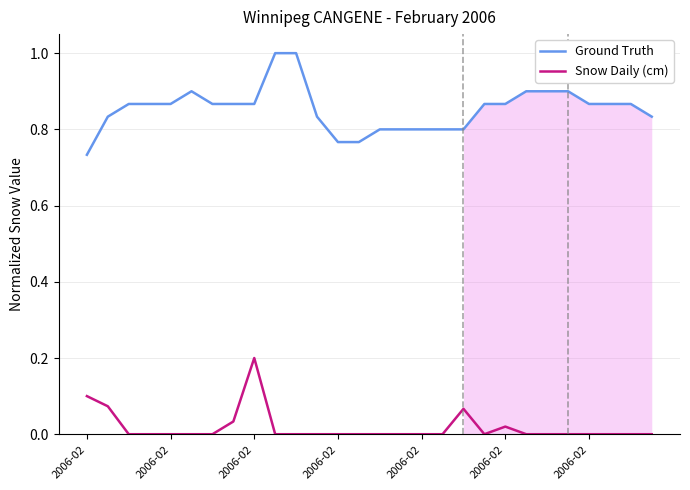

Is this an area chart (filled region under the line)?

No